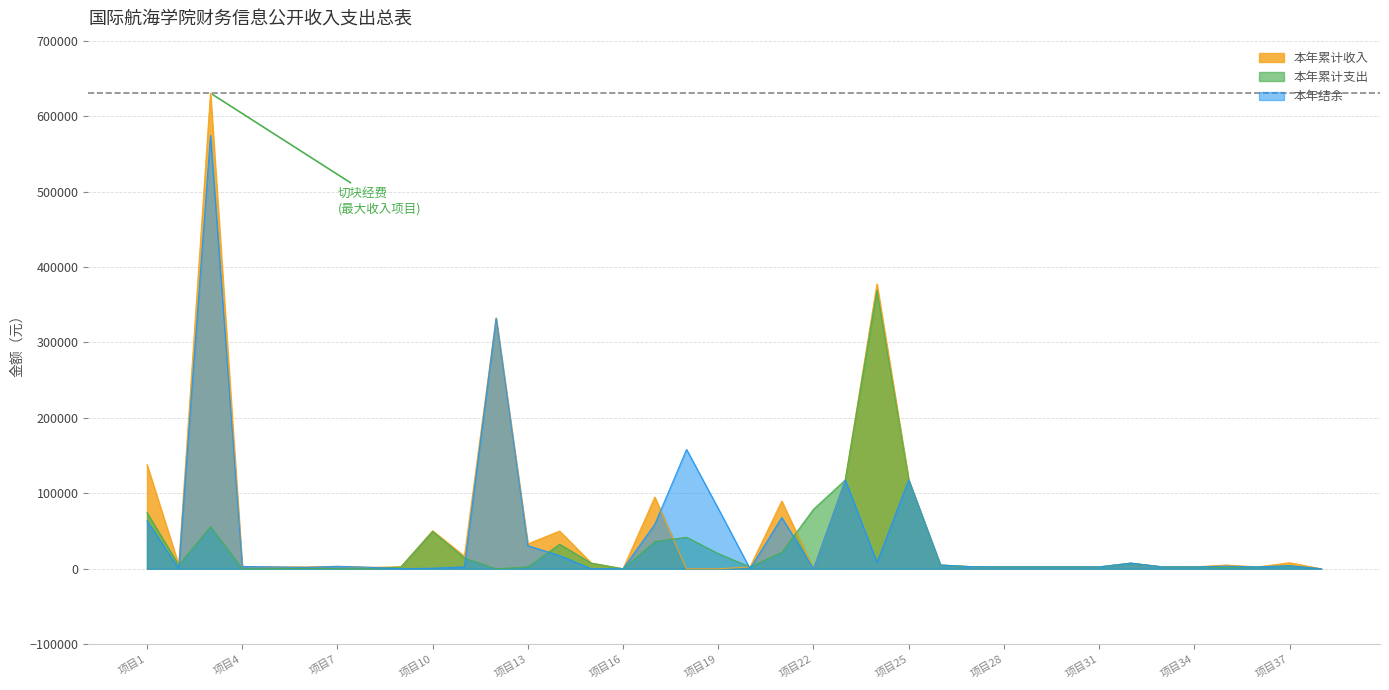

How many values in the 本年累计收入 series are below 3250?

19